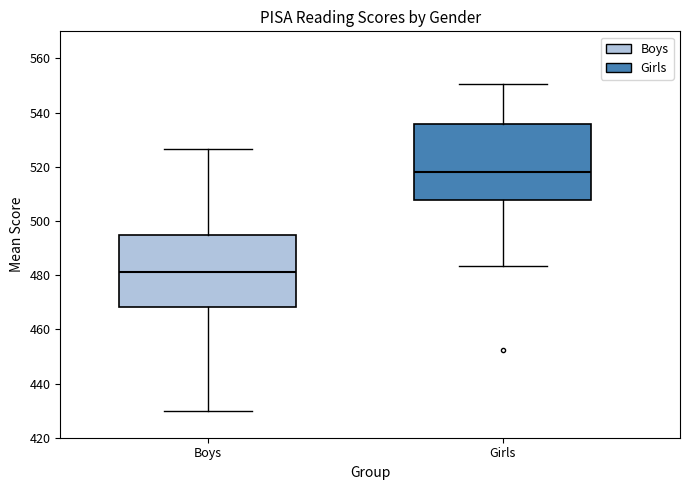

Which box's median line is the highest?

Girls